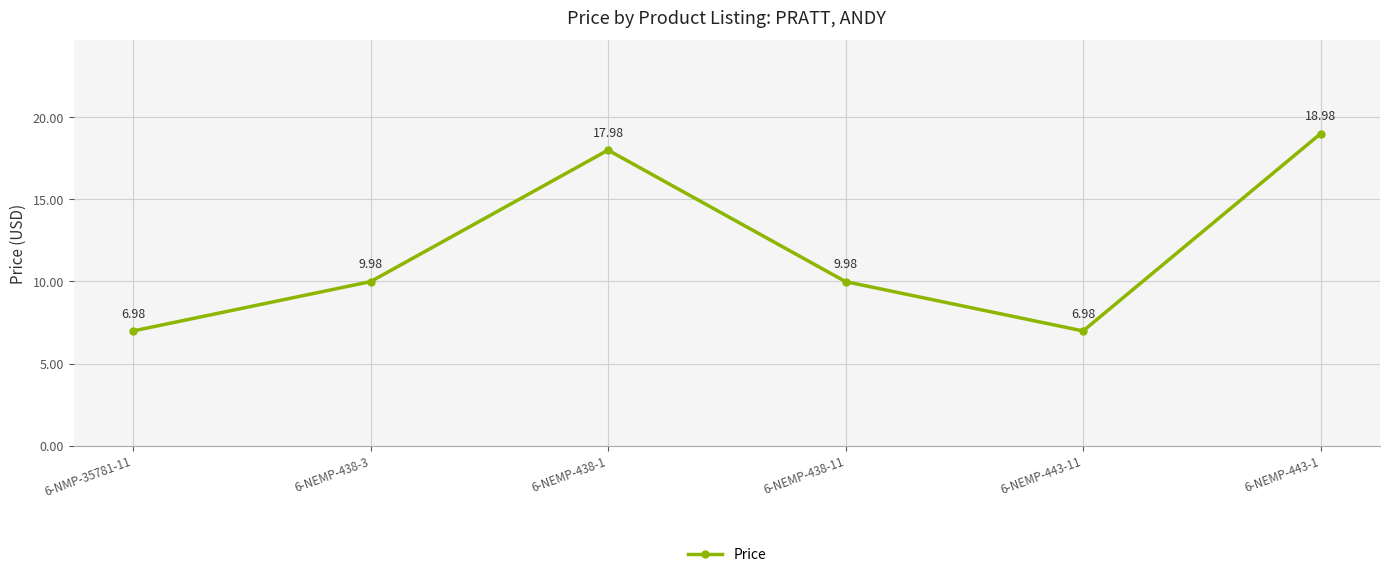

What is the difference between the values at 6-NEMP-438-11 and 6-NEMP-443-11?

3.0